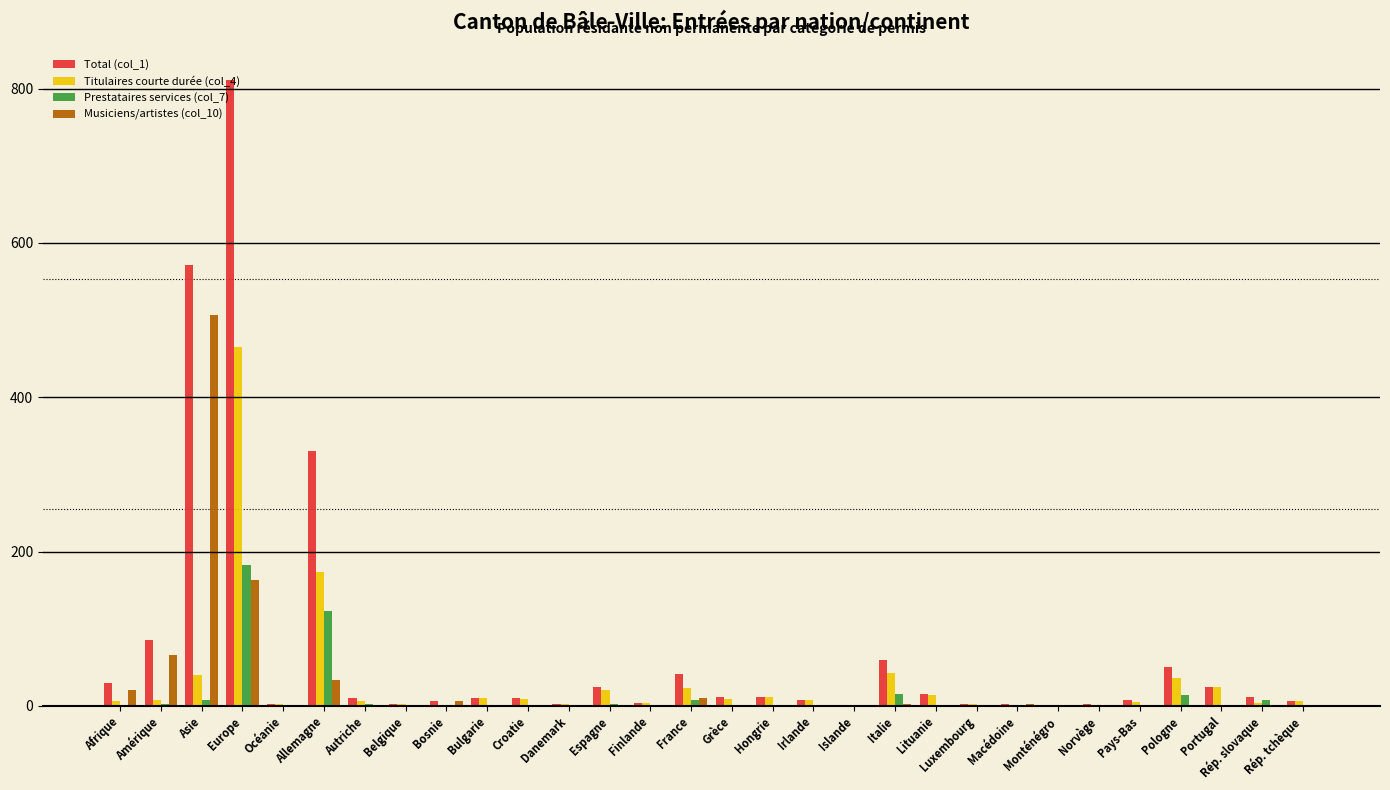

What is the maximum value shown in the chart?

811